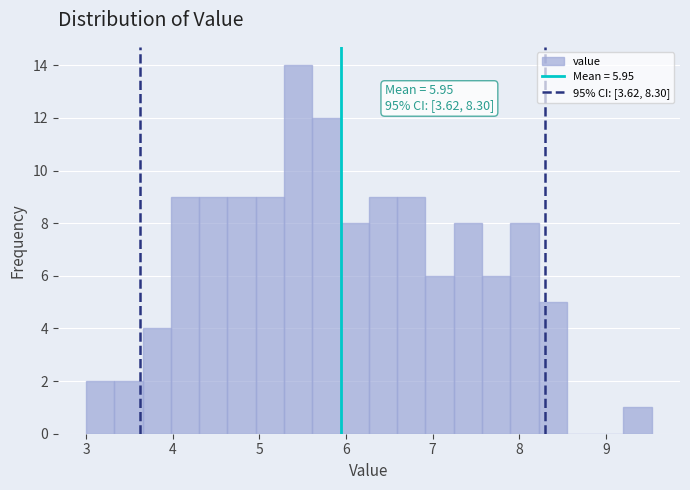

Read against the x-axis, roughly where is the centre of the tallest bar?

5.4